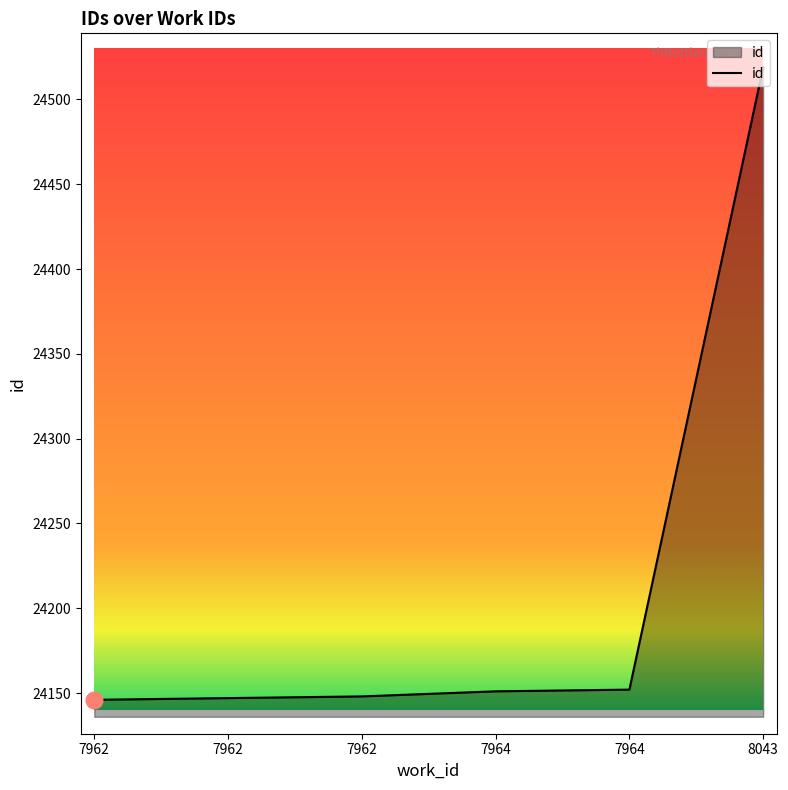

How many values are below 24151?

3